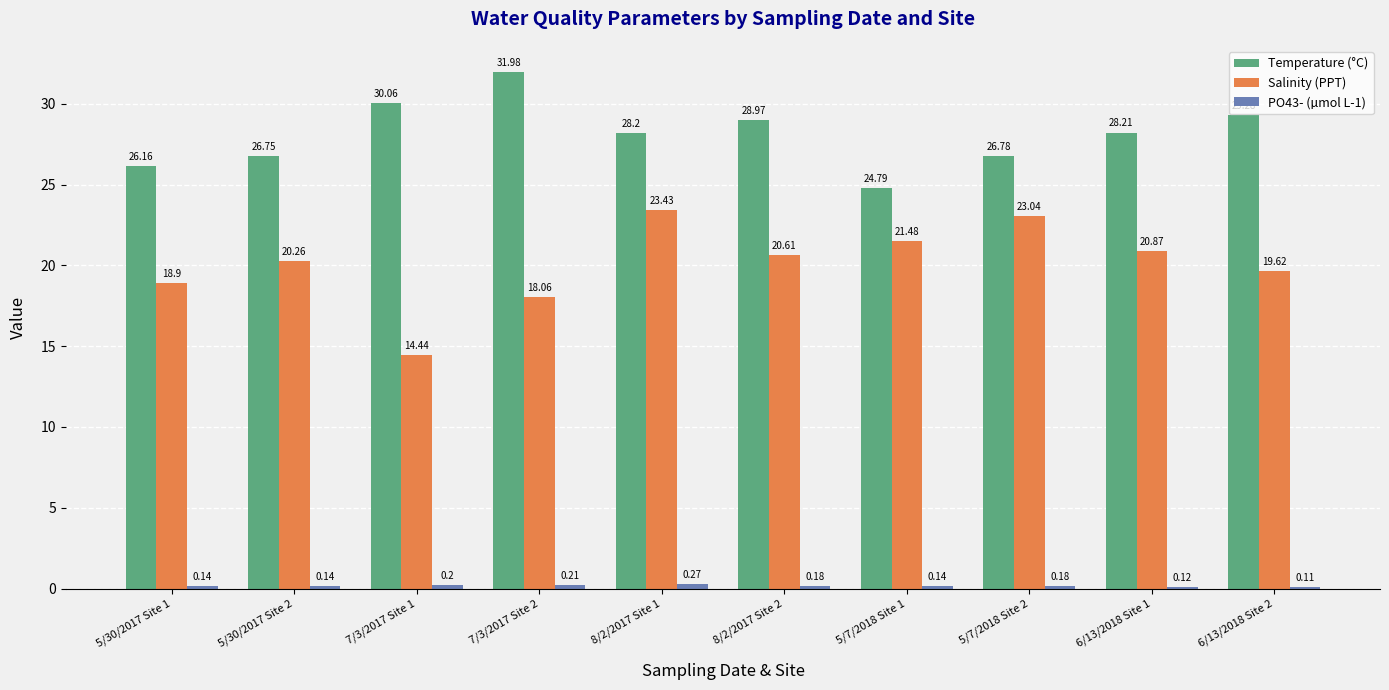

How many bars are there in each group?

3